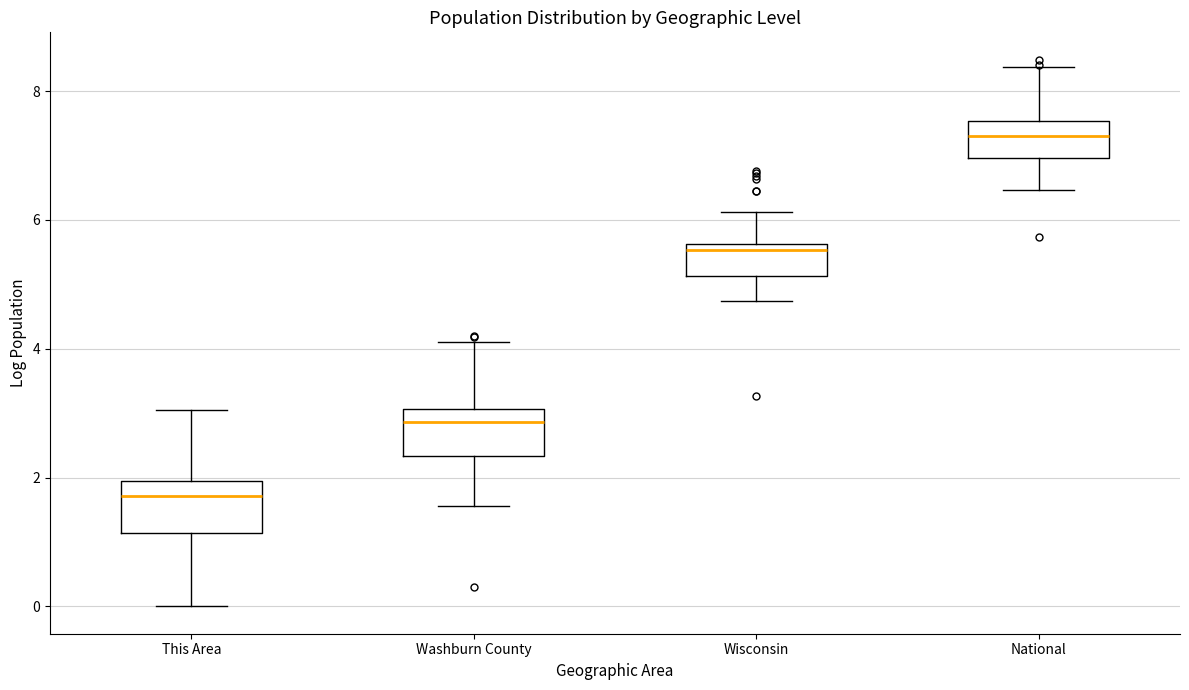

Reading left to right, transcribe this box plot: for each box, give where its median line is, the range the box spans, and where its two whiskers end, as read against the y-axis. The values are not printed on the chart, so give them approximately, as read against the axis.

This Area: median 1.8, box 1.2 to 2.0, whiskers 0.0 to 3.0
Washburn County: median 2.8, box 2.4 to 3.0, whiskers 1.6 to 4.2
Wisconsin: median 5.6 (just below the box's upper edge), box 5.2 to 5.6, whiskers 4.8 to 6.2
National: median 7.4, box 7.0 to 7.6, whiskers 6.4 to 8.4